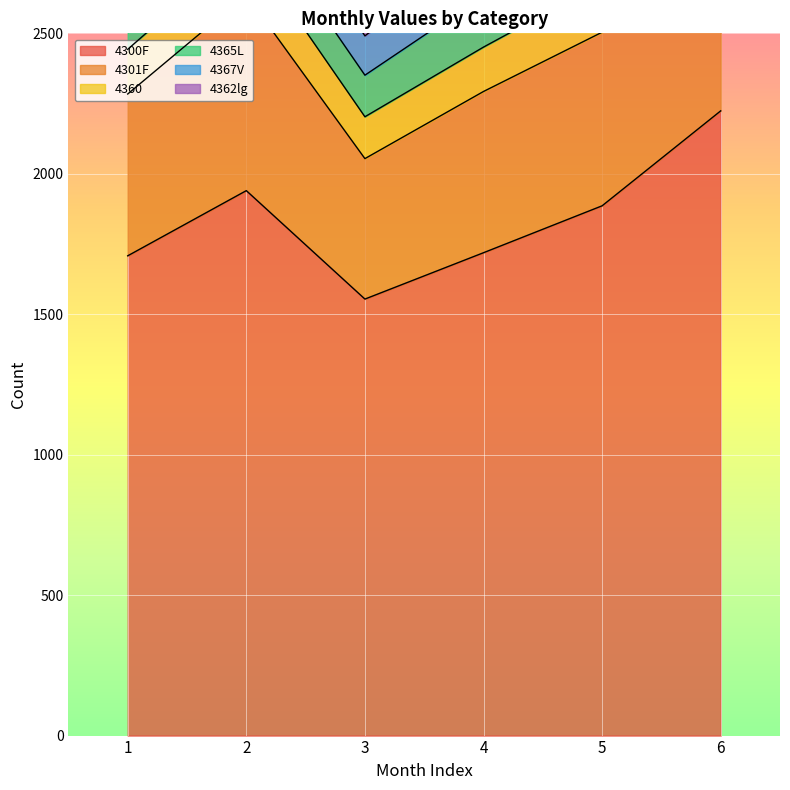

True or false: 4300F and 4301F cross at least once.

False